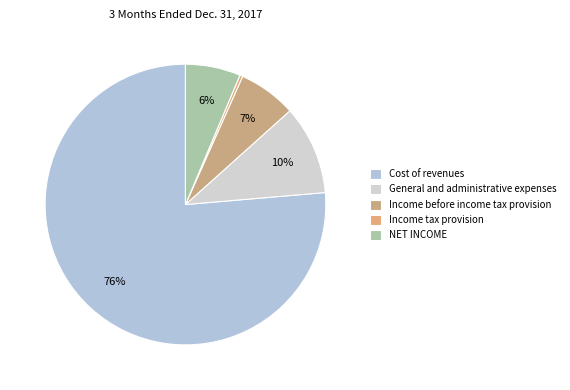

Which category has the smallest portion of the pie?

Income tax provision